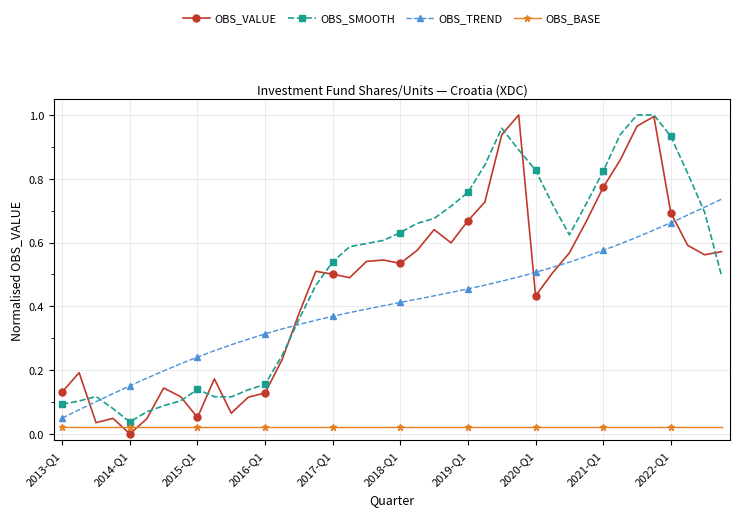

Which series has the largest total across all categories?

OBS_SMOOTH